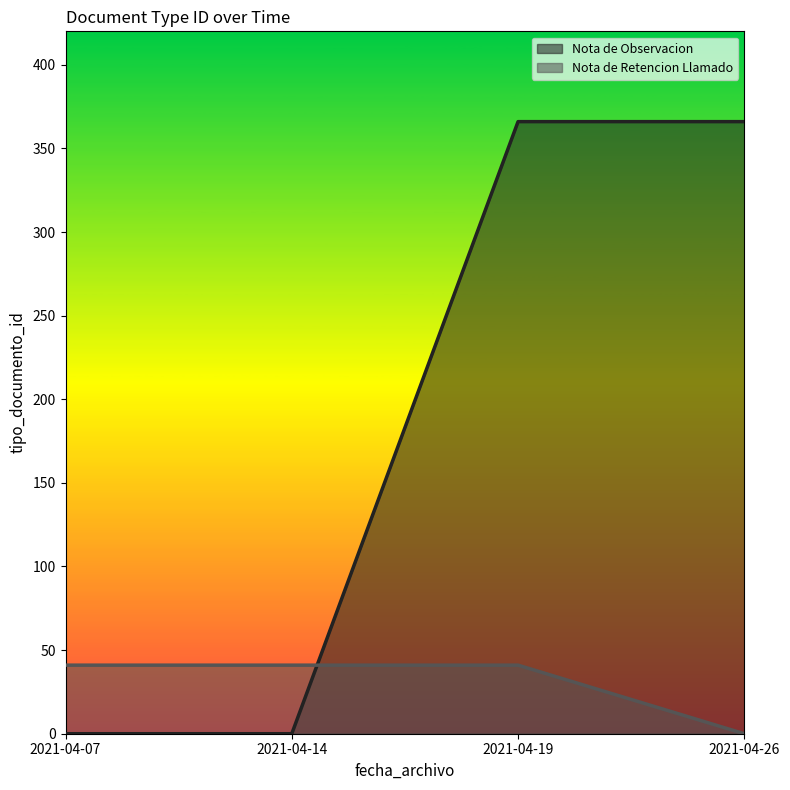

List the series in order of their overall mean, lowest first.

Nota de Retencion Llamado, Nota de Observacion